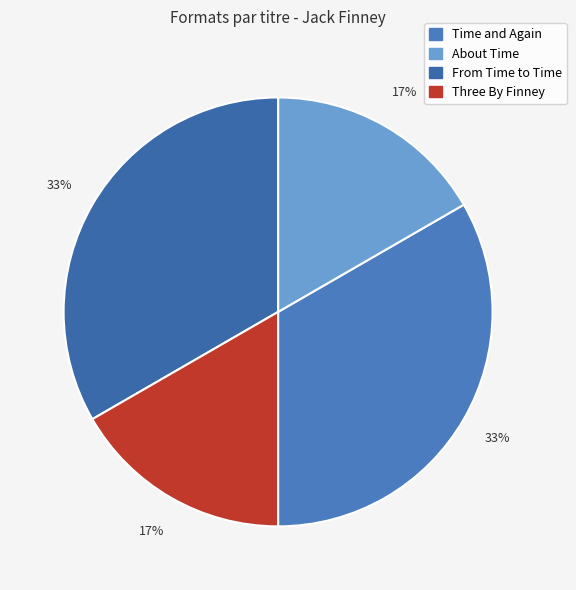

Is it true that From Time to Time is 33% of the pie?

True